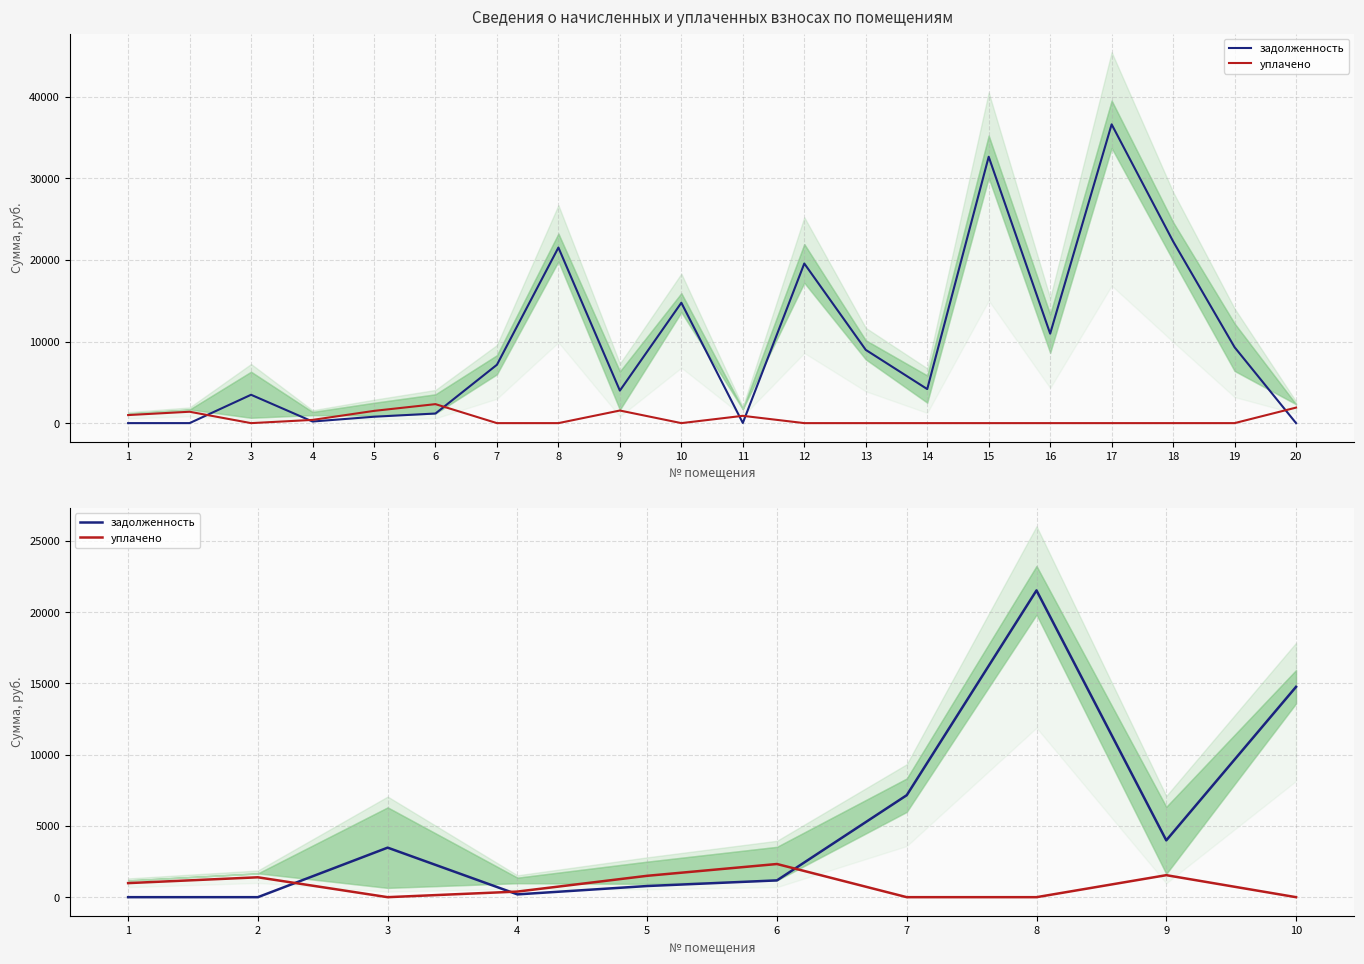

Rank the series by their average value, from highest to lowest.

задолженность, уплачено